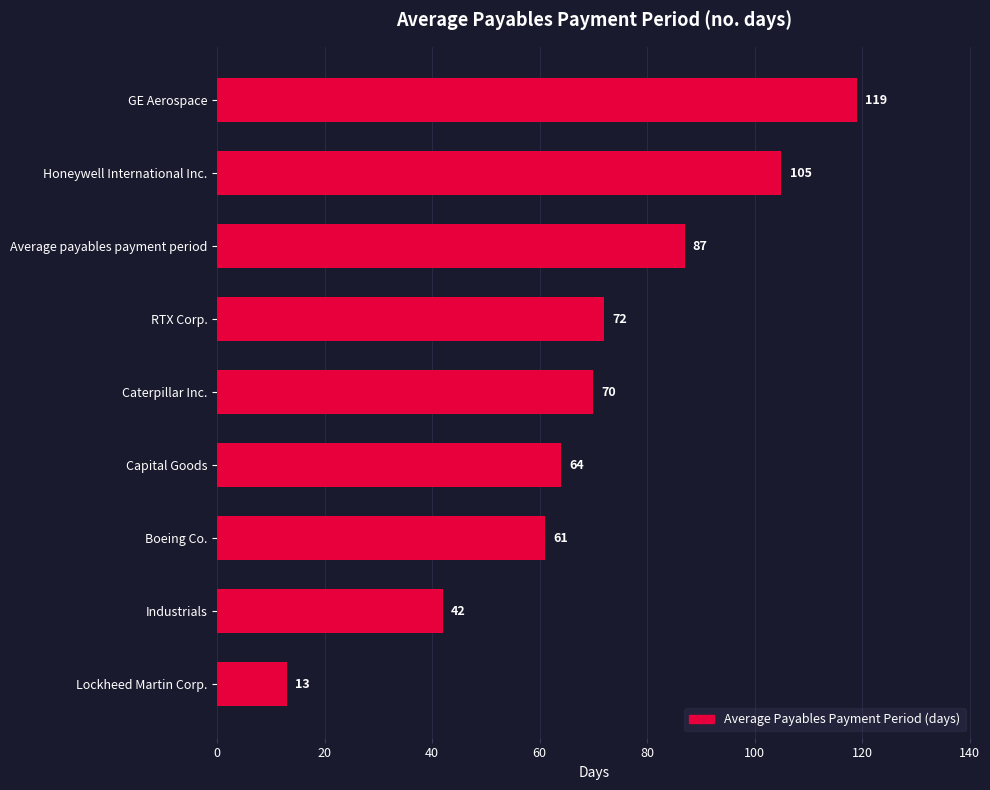

What is the maximum value shown in the chart?

119